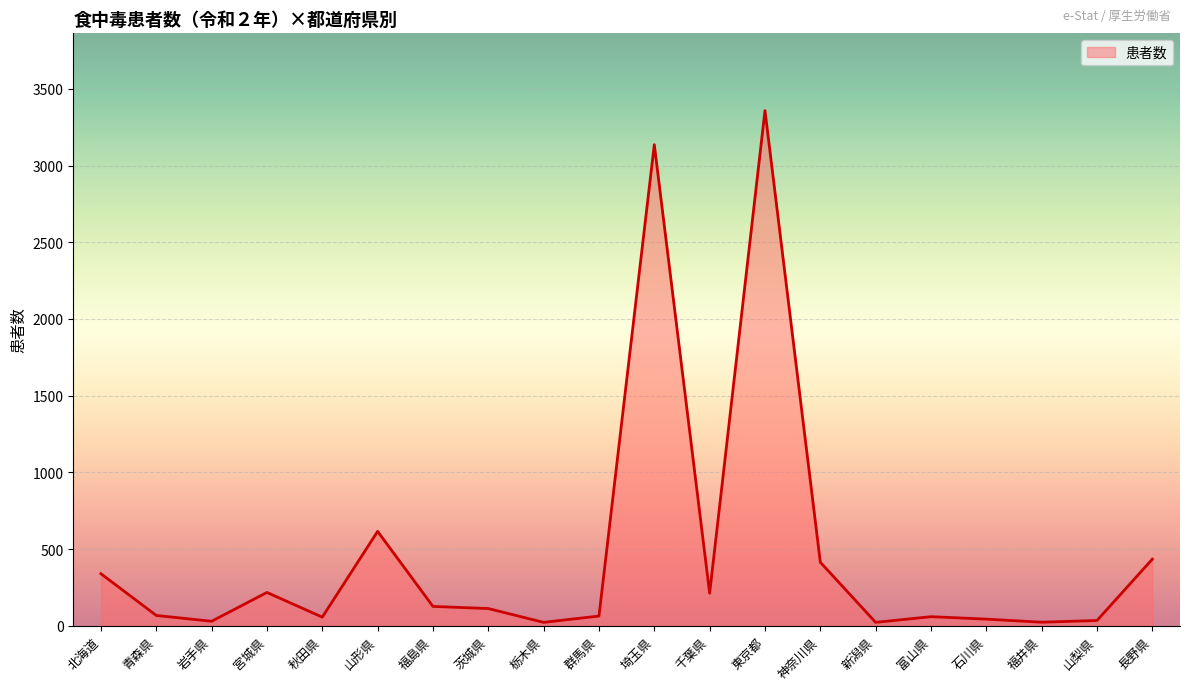

At which label is the value closest to 1690?

山形県